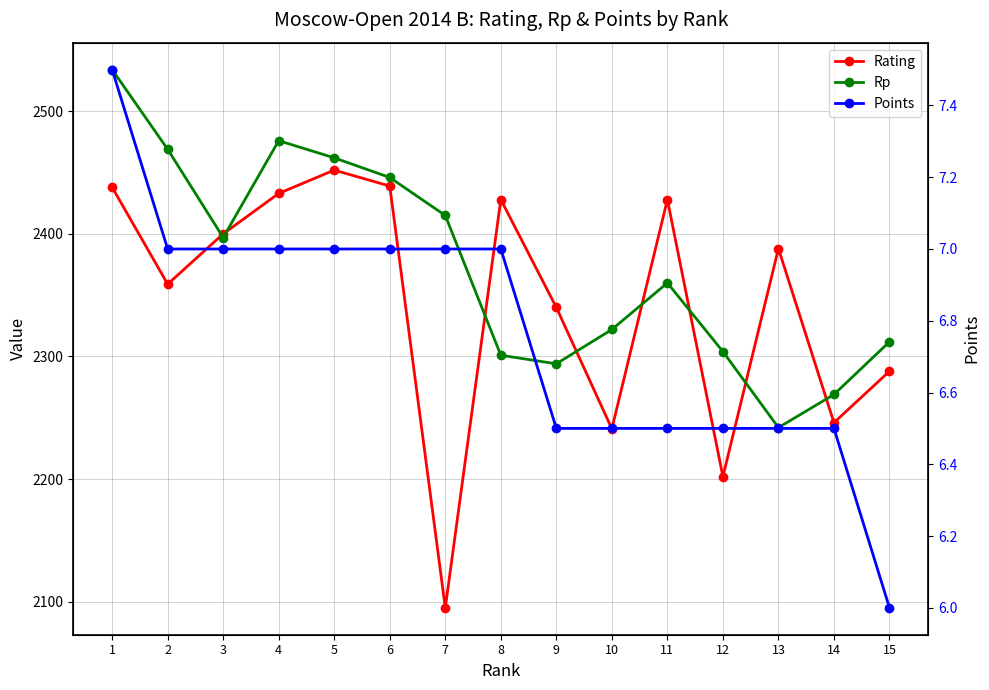

What is the sum of the Points values at 3 and 9?

13.5